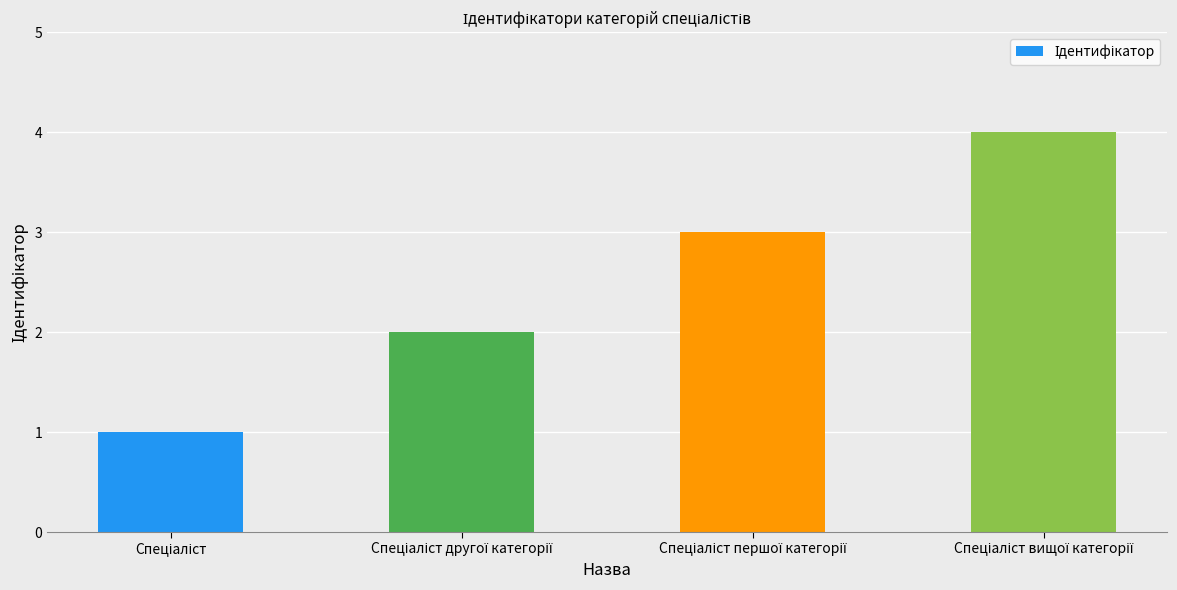

What is the difference between the maximum and minimum values?

3